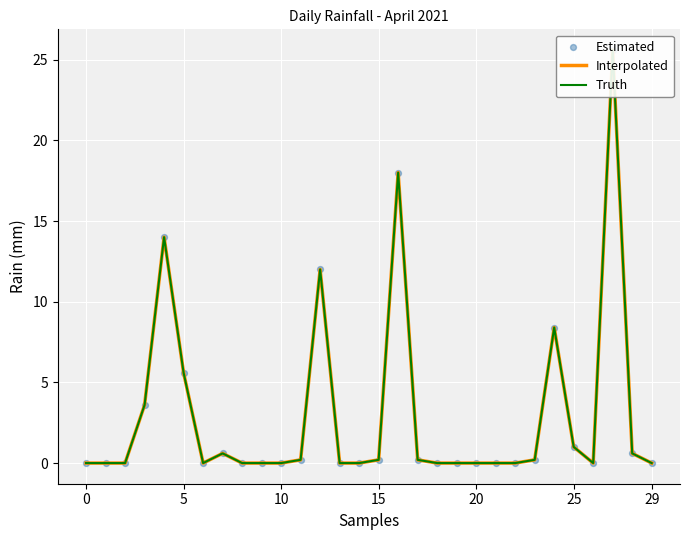

What is the total value across all series at 27?

76.8